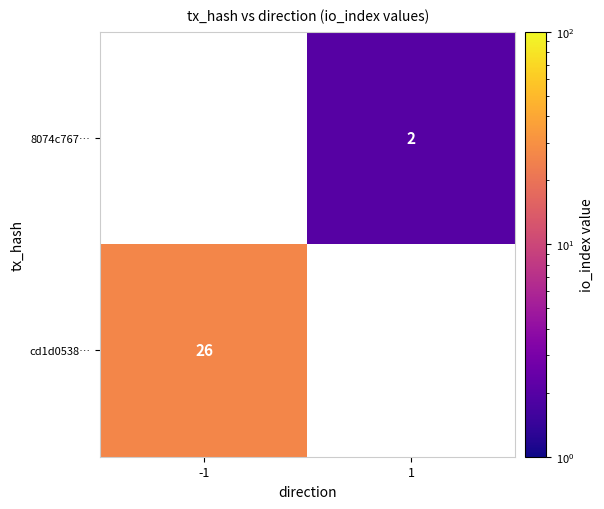

Is the value of cd1d0538… at -1 greater than the value of 8074c767… at 1?

Yes